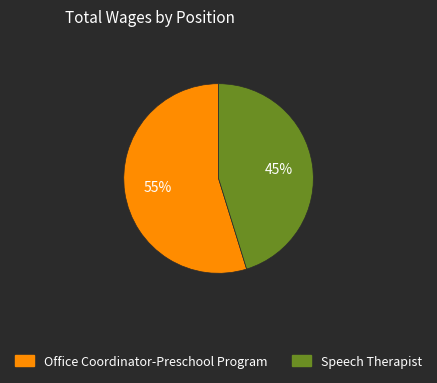

How many segments does this pie chart have?

2